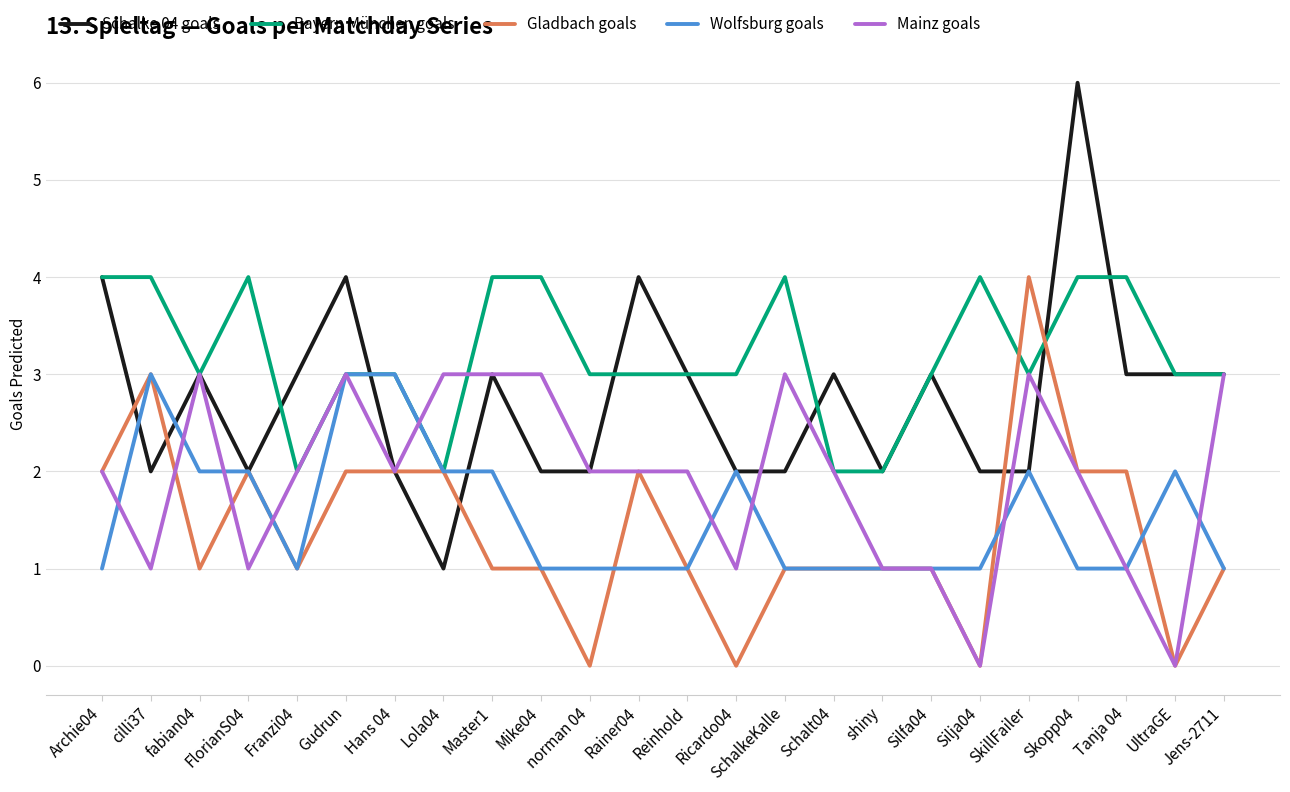

Which series has the largest range (max minus min)?

Schalke 04 goals